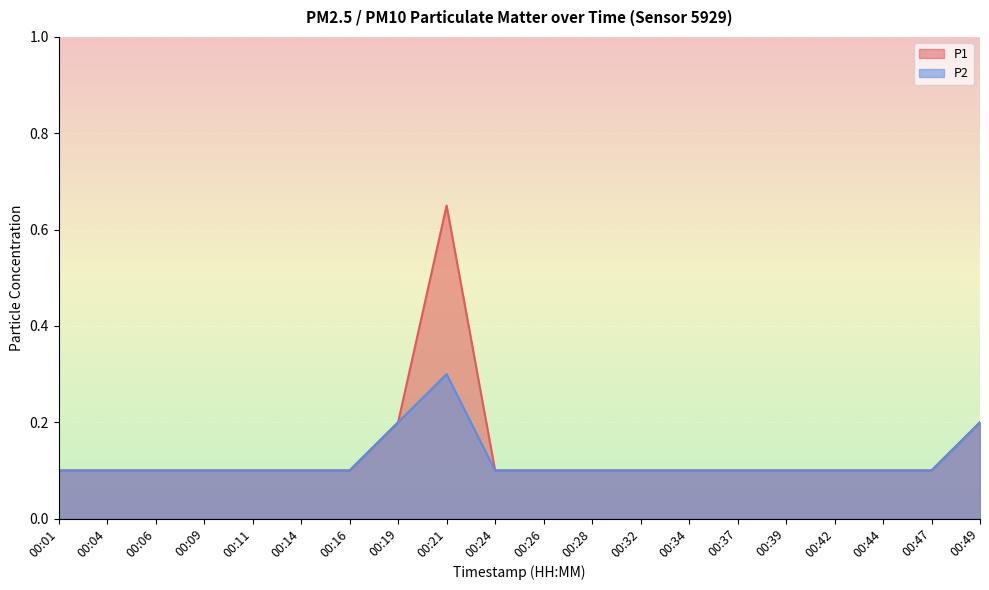

What is the maximum value for P2?

0.3